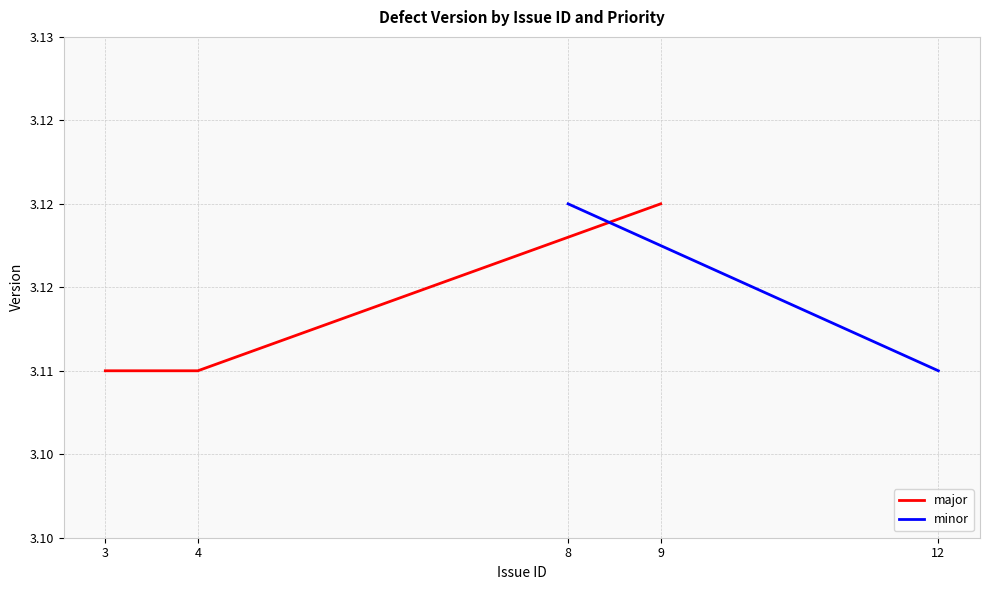

Which has a higher value, 3 or 9?

9